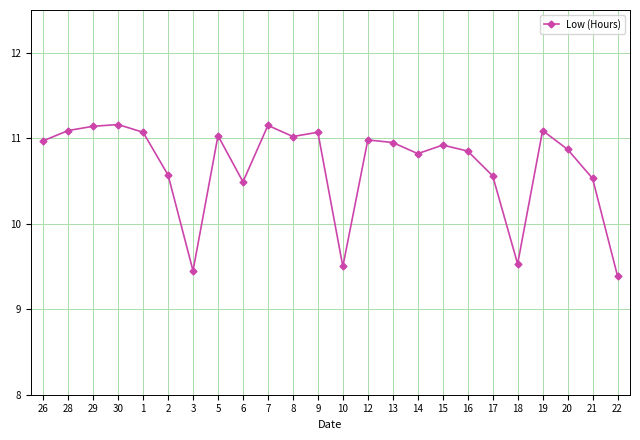

What is the value of the 19th point from the left?

10.6